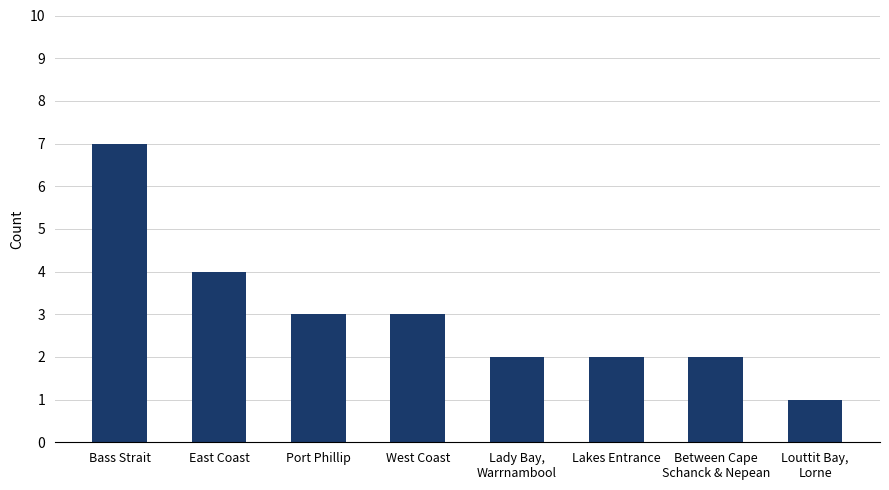

The chart shows a value of 4 at East Coast. True or false?

True